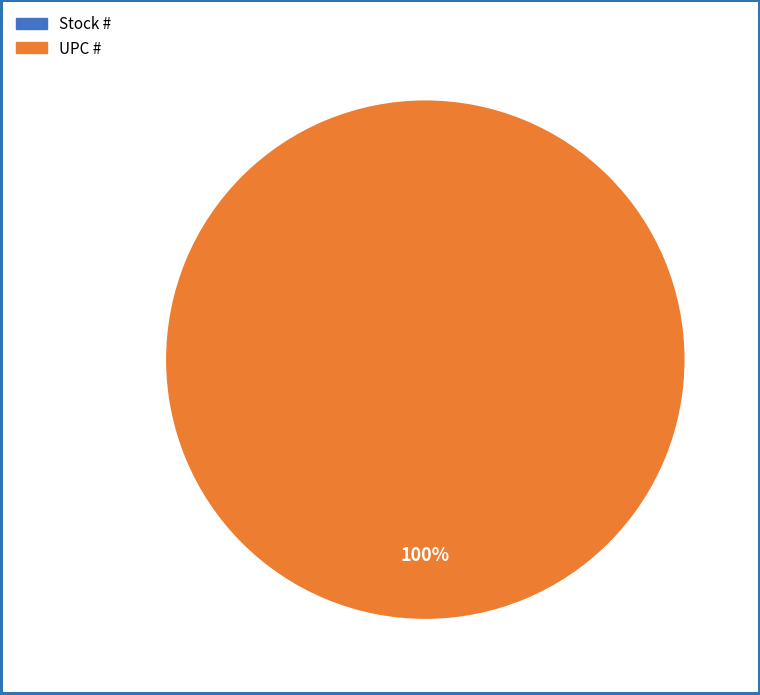

To the nearest percent, what percentage of the pie is UPC #?

100%